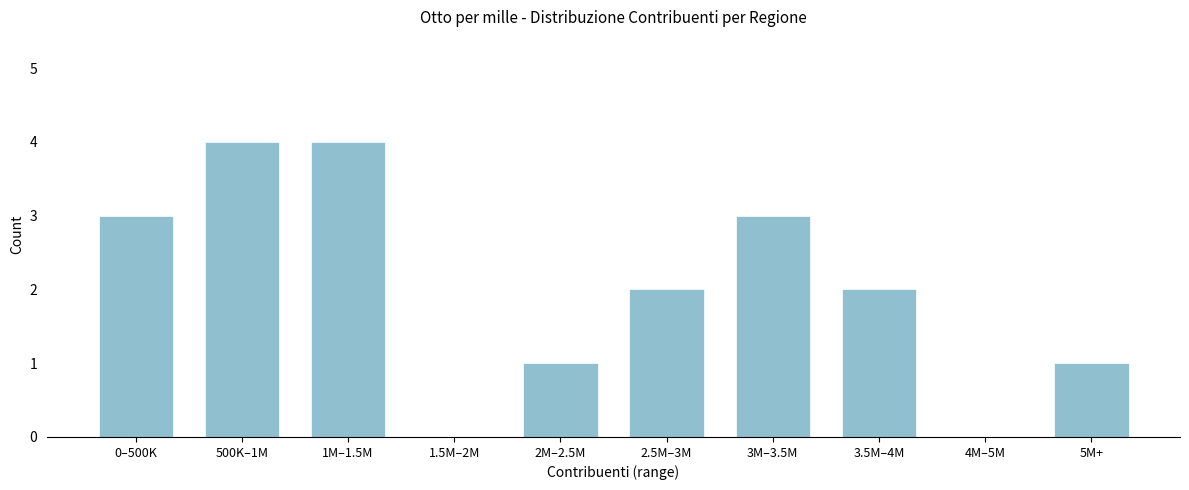

Reading left to right, extract all data points from this chart.

0–500K=3	500K–1M=4	1M–1.5M=4	1.5M–2M=0	2M–2.5M=1	2.5M–3M=2	3M–3.5M=3	3.5M–4M=2	4M–5M=0	5M+=1